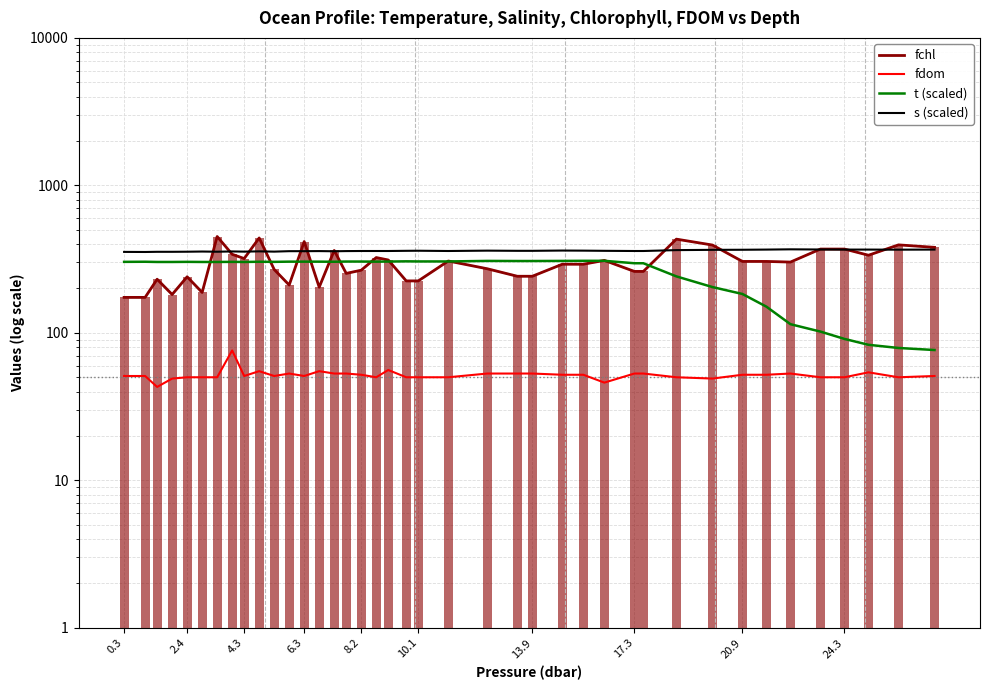

The value of s (scaled) at 13 is 94.5. True or false?

False